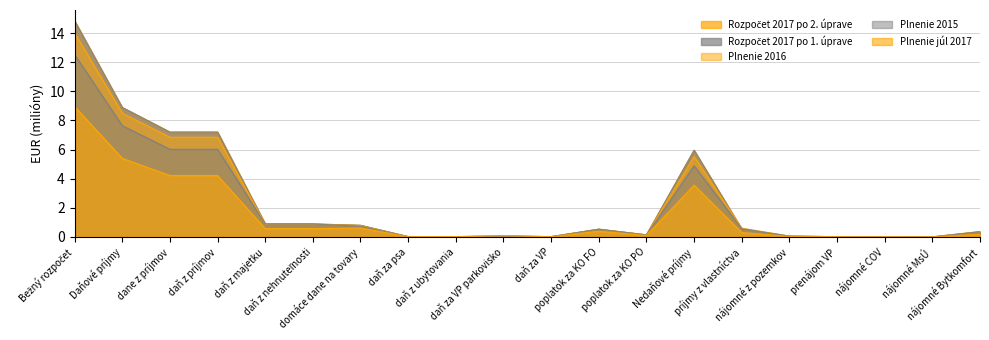

The Plnenie júl 2017 series shows 0.0 at nájomné z pozemkov. True or false?

False